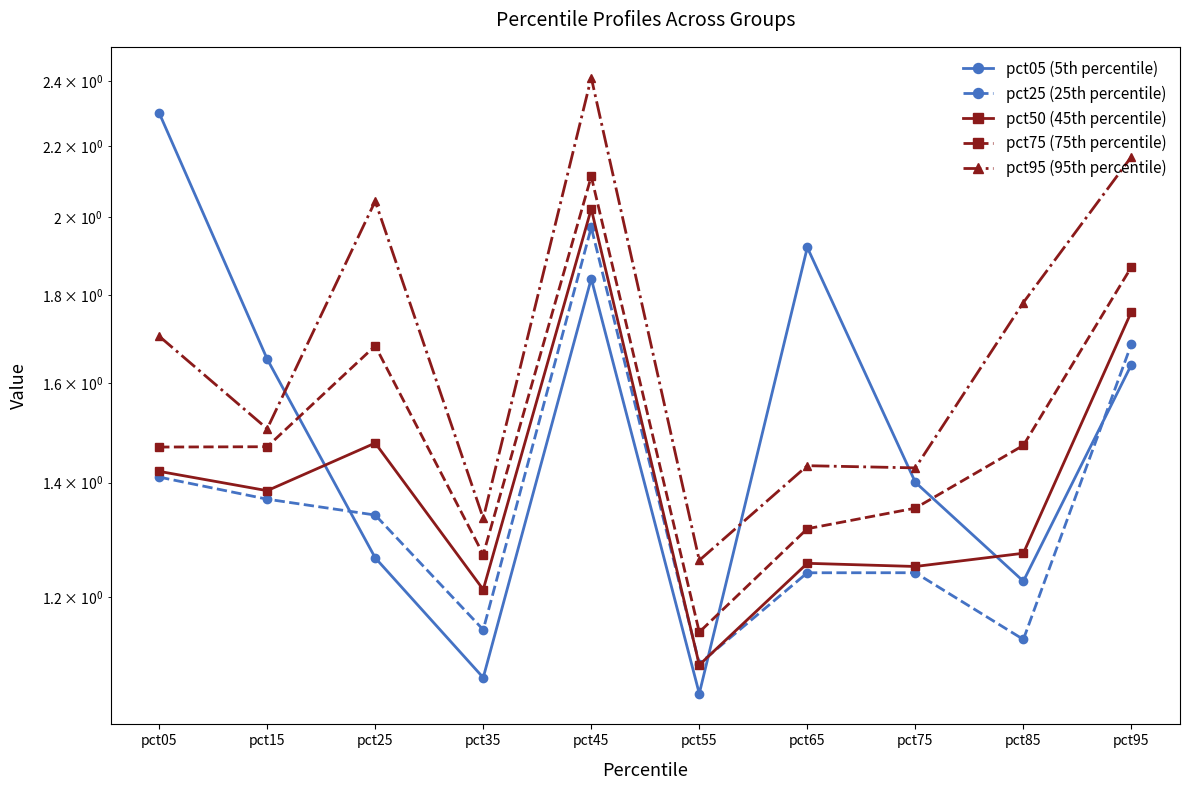

What is the lowest value of the pct95 (95th percentile) series?

1.3